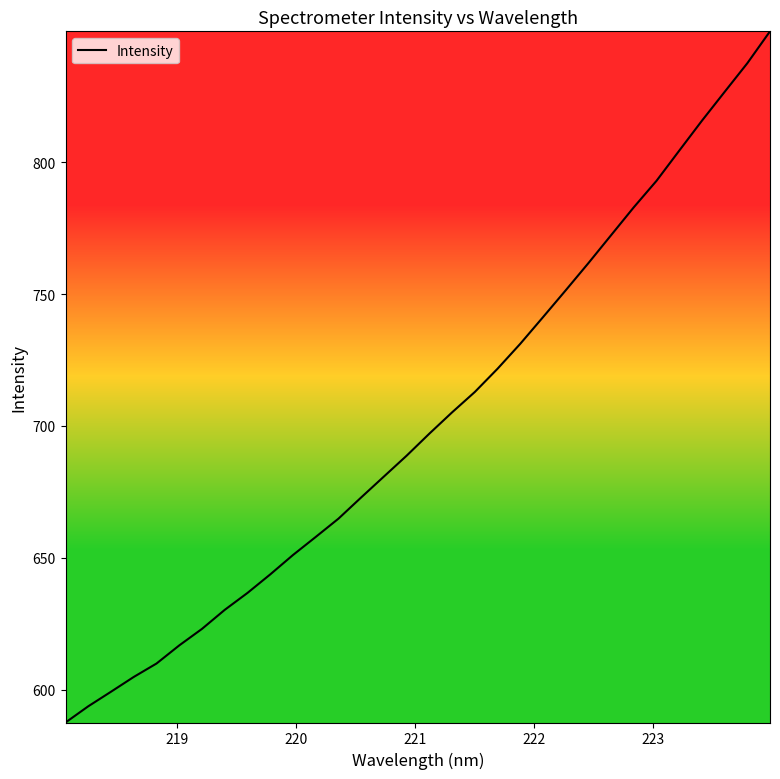

What is the maximum value shown in the chart?

849.6